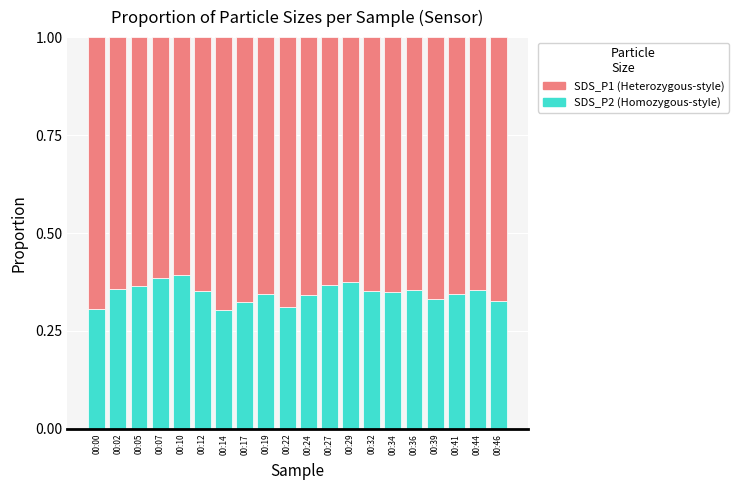

What is the total value across all series at 00:36?

1.0